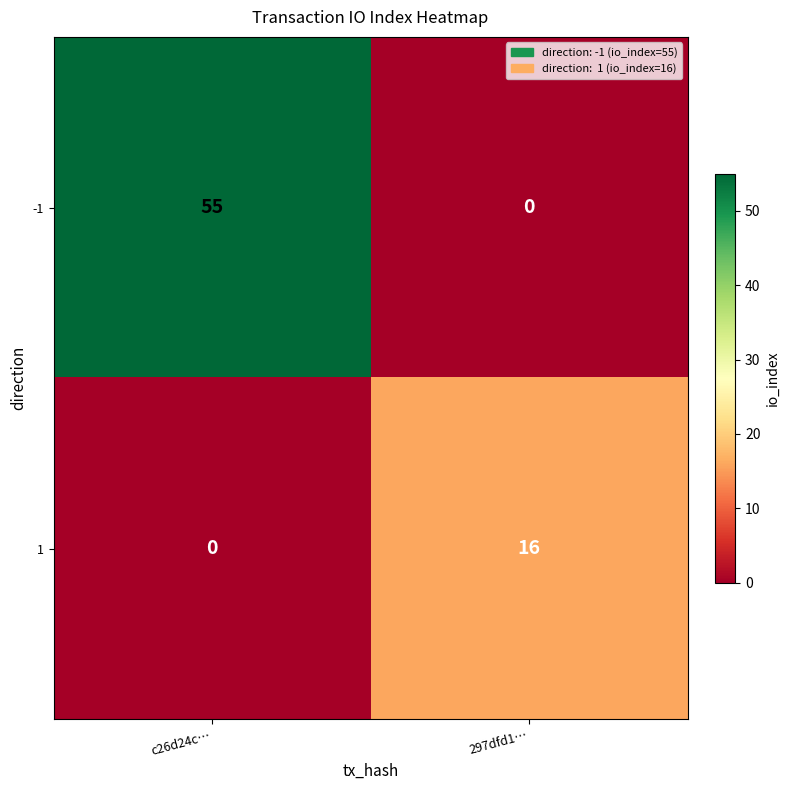

At which label does 1 reach its peak?

297dfd1…